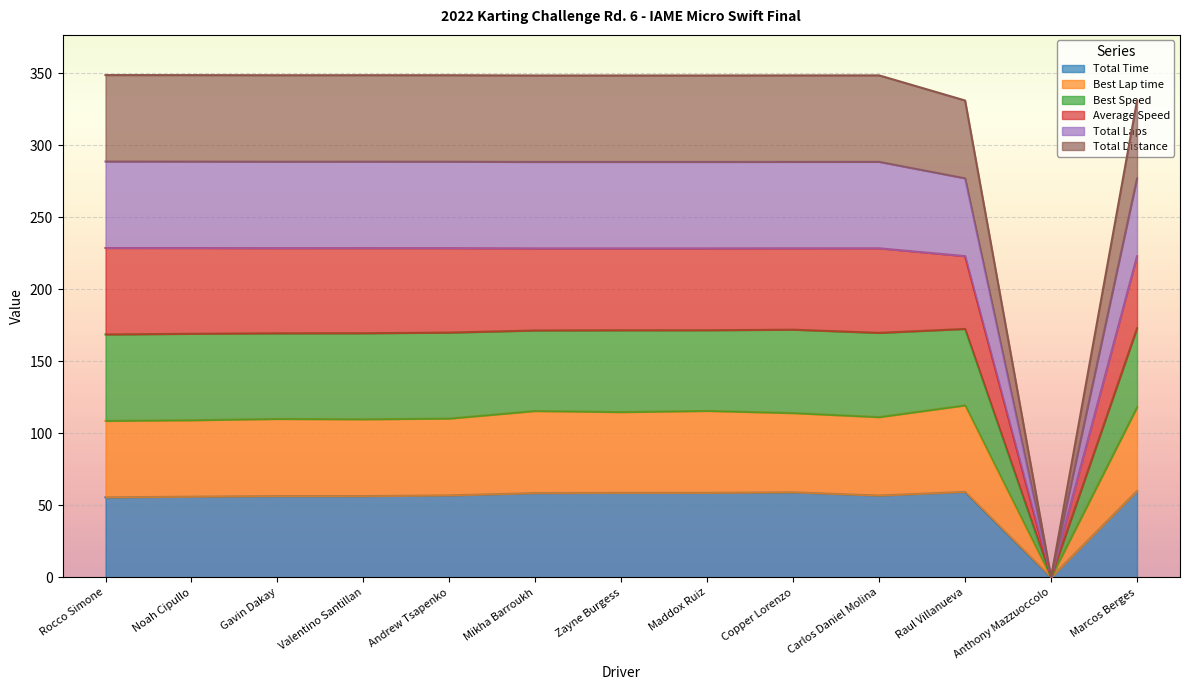

True or false: Best Lap time and Best Speed intersect in this chart.

False